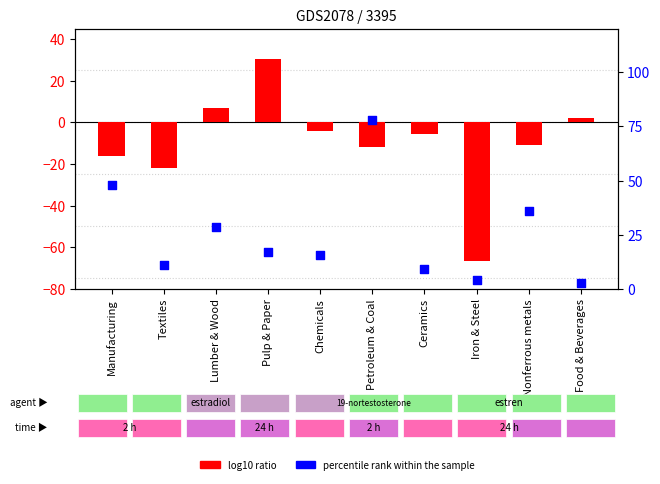

At which category is the sum across all series the highest?

Petroleum & Coal